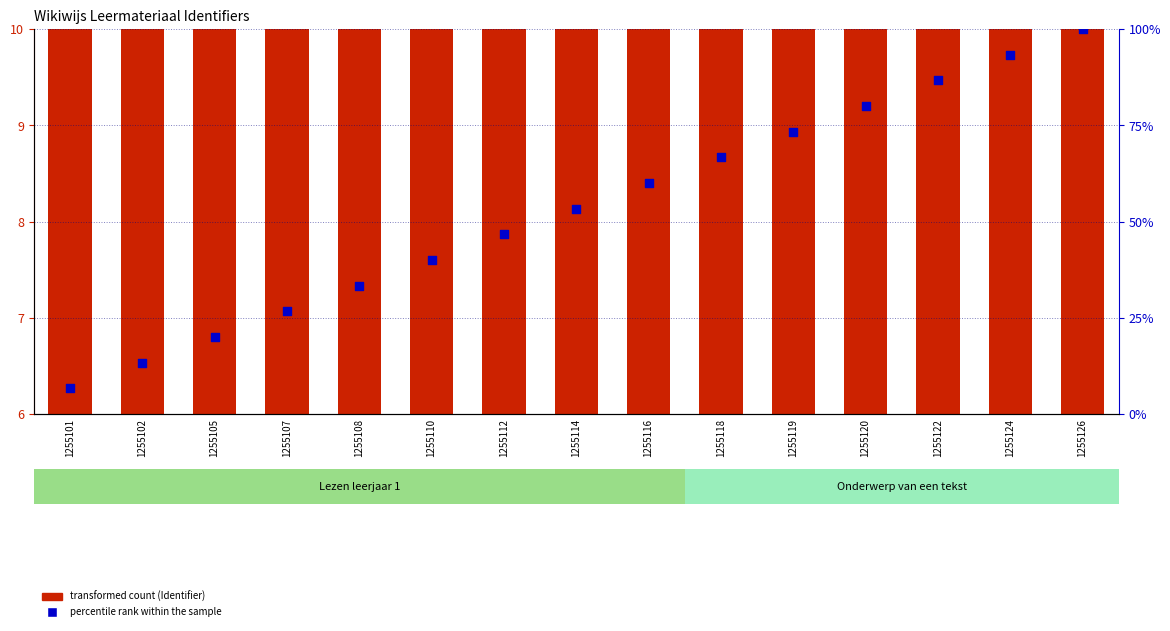

At which category is the sum across all series the highest?

1255126